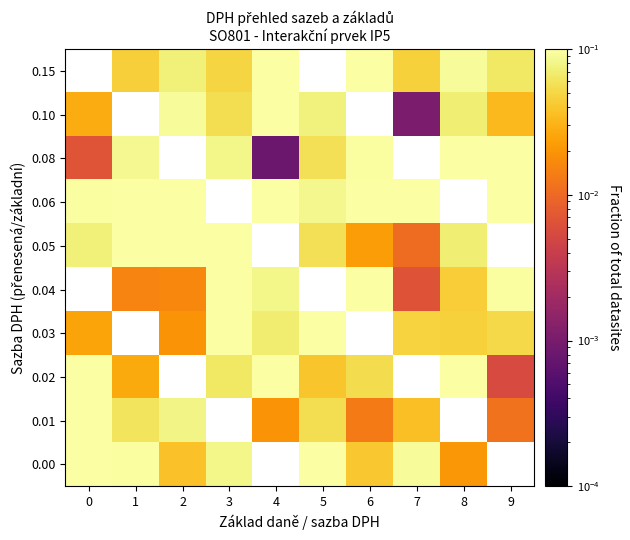

At how many categories does at least one series exceed 0?

10